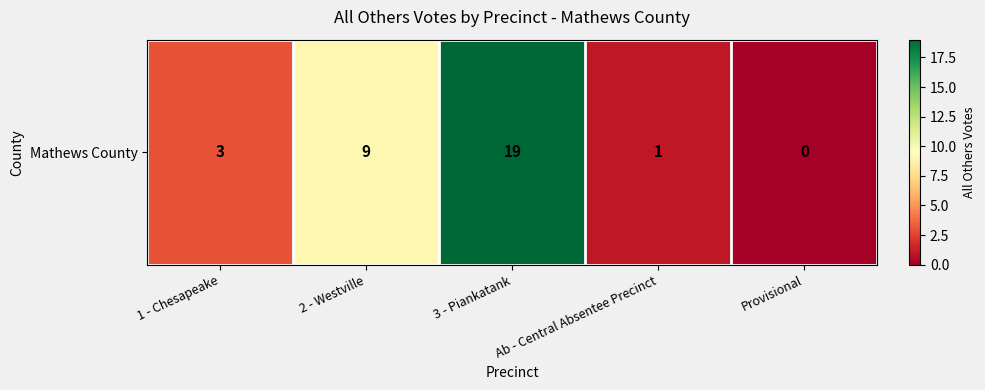

The value at 1 - Chesapeake is 3. True or false?

True